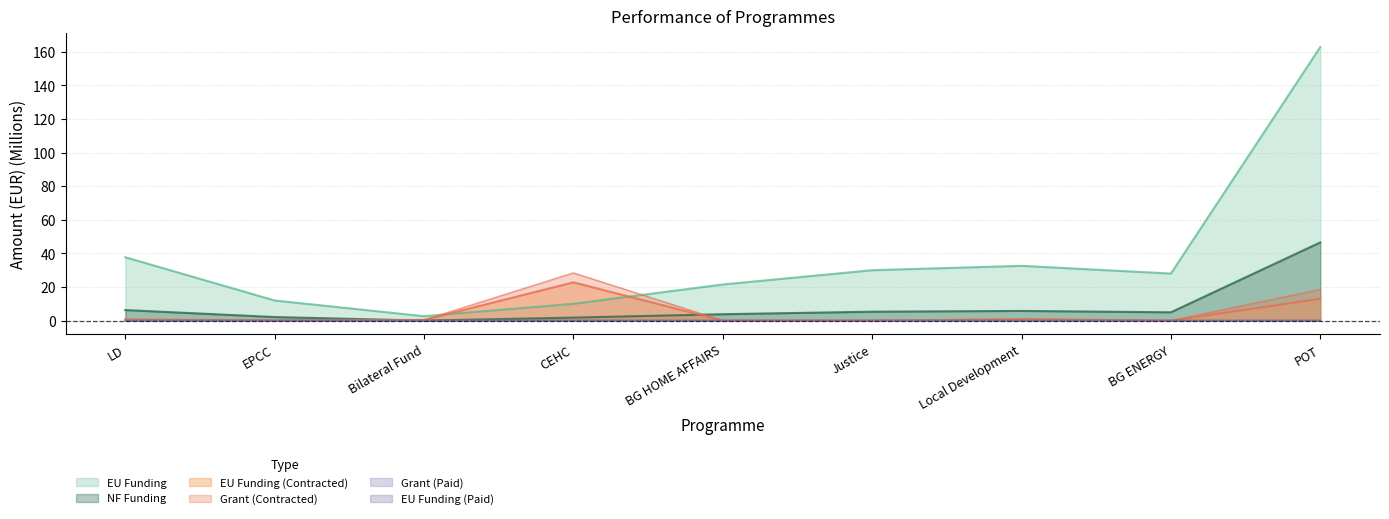

Does the chart display data point markers on the line(s)?

No